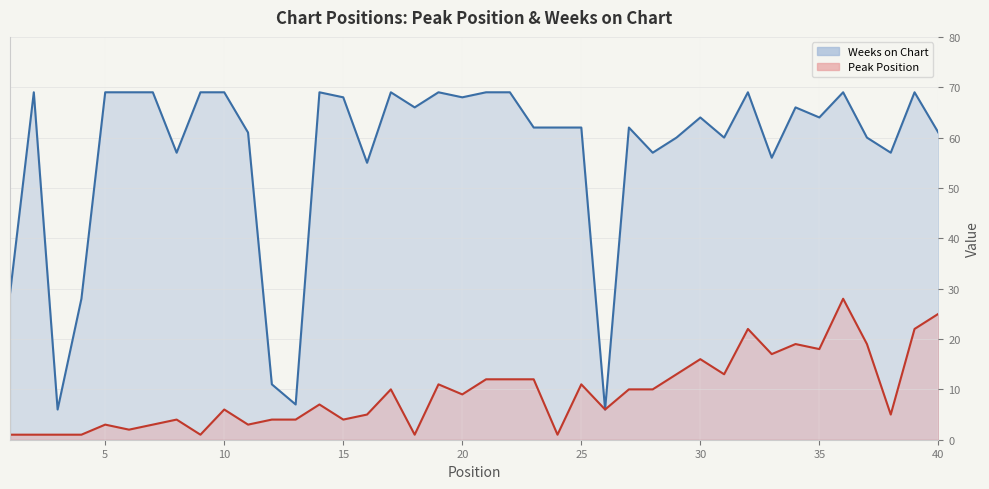

The value of Weeks on Chart at 15 is 68. True or false?

True